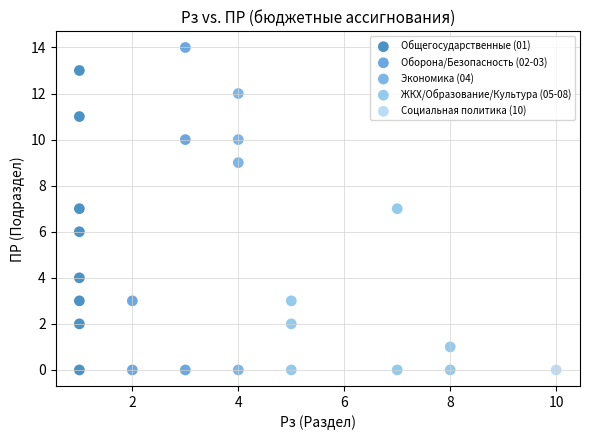

What are all the series names shown in the legend?

Общегосударственные (01), Оборона/Безопасность (02-03), Экономика (04), ЖКХ/Образование/Культура (05-08), Социальная политика (10)